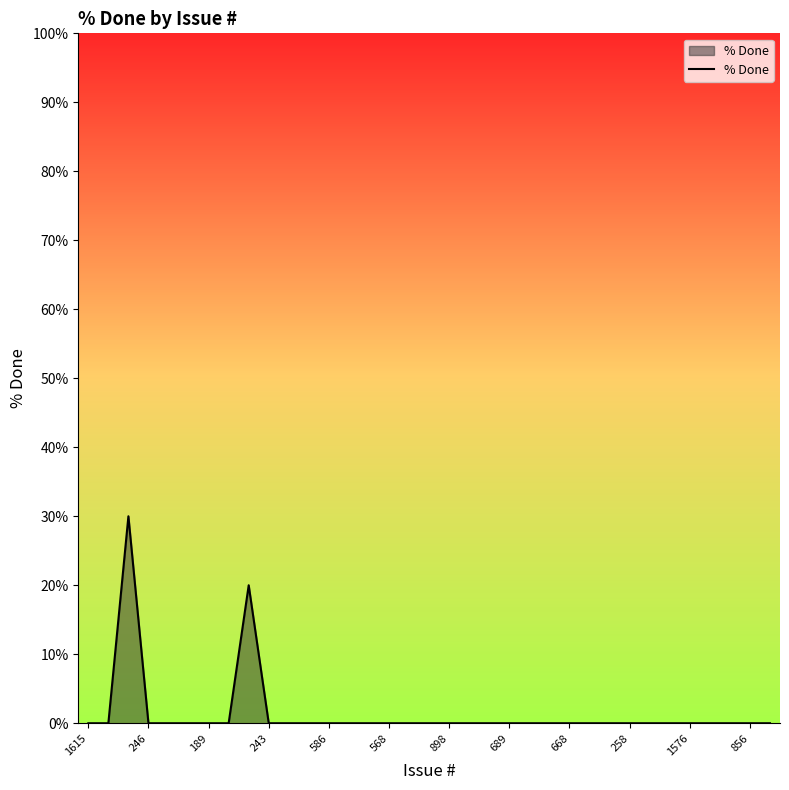

What is the difference between the maximum and minimum values?

30